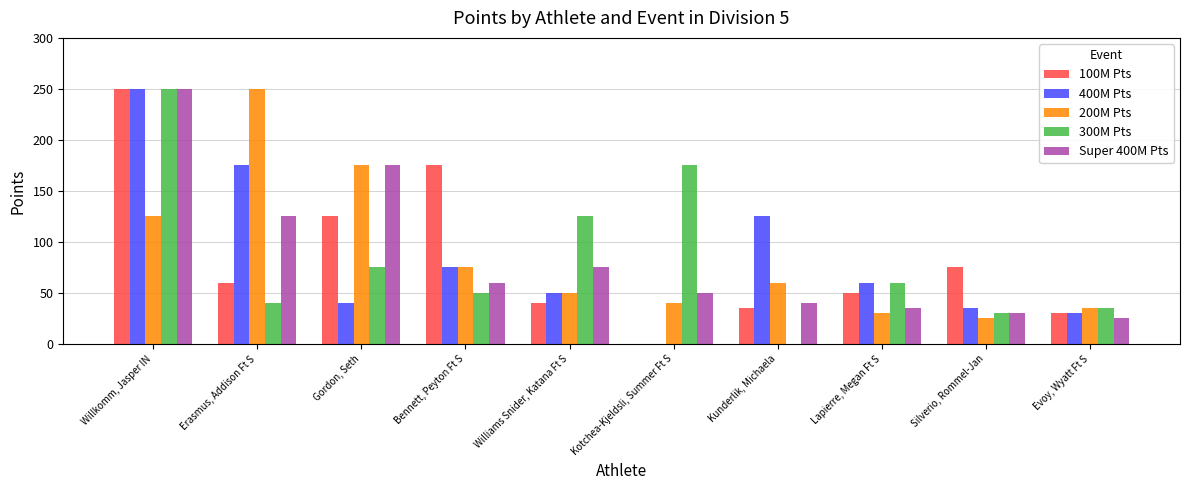

Reading right to left, extract all data points from this chart.

100M Pts: 30	75	50	35	0	40	175	125	60	250
400M Pts: 30	35	60	125	0	50	75	40	175	250
200M Pts: 35	25	30	60	40	50	75	175	250	125
300M Pts: 35	30	60	0	175	125	50	75	40	250
Super 400M Pts: 25	30	35	40	50	75	60	175	125	250